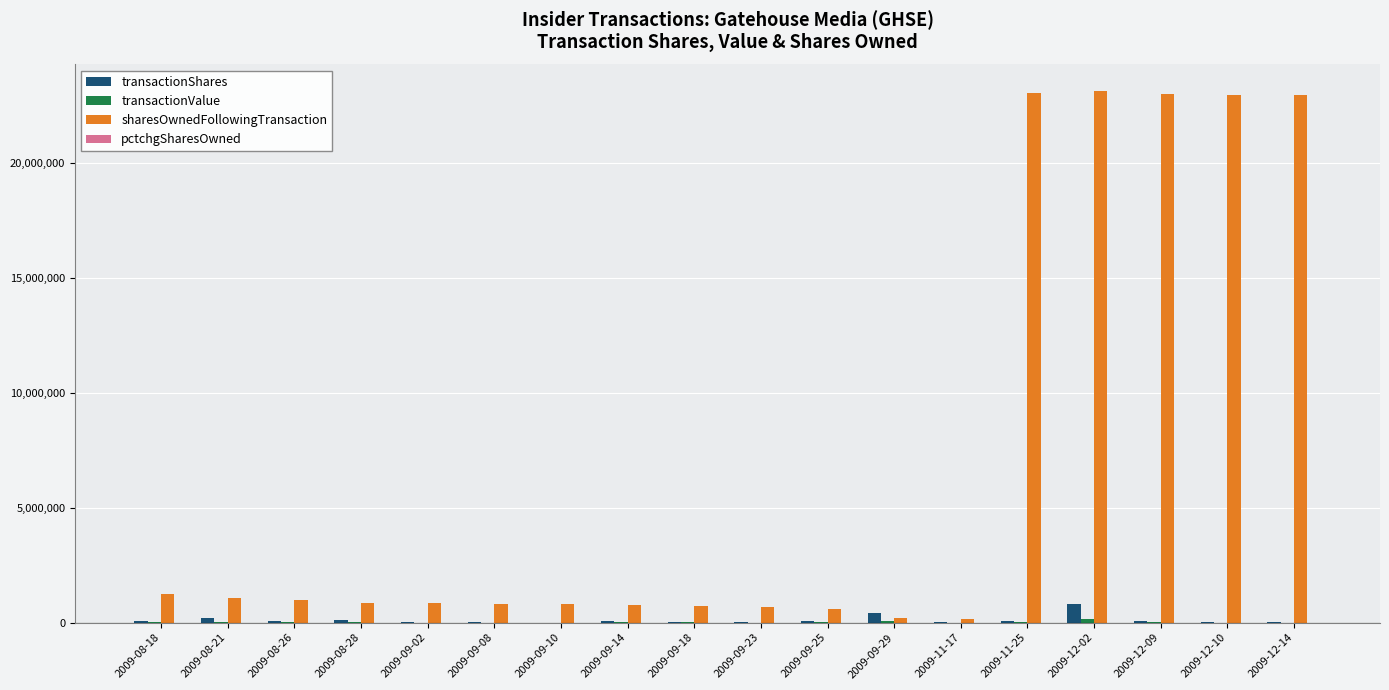

What is the maximum value for transactionShares?

818940